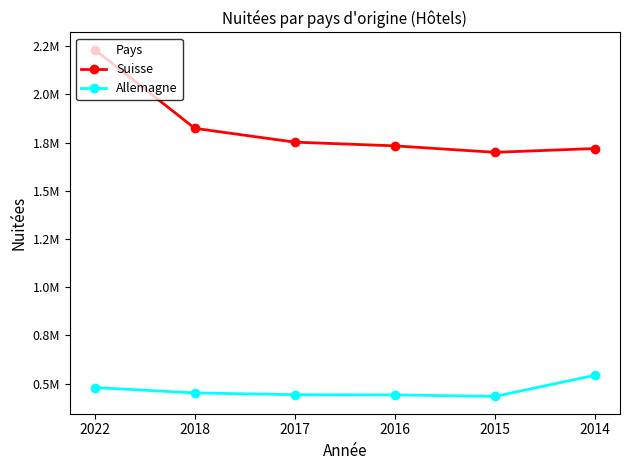

Which has a higher value, 2014 or 2018?

2018